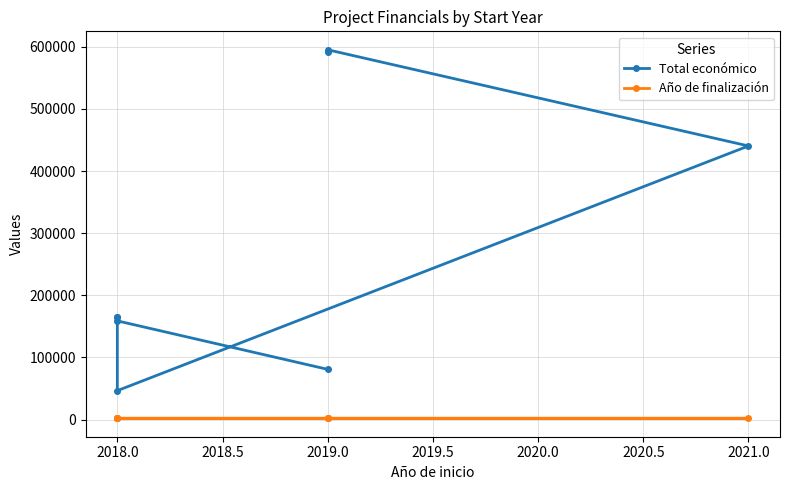

What is the minimum value for Total económico?

46500